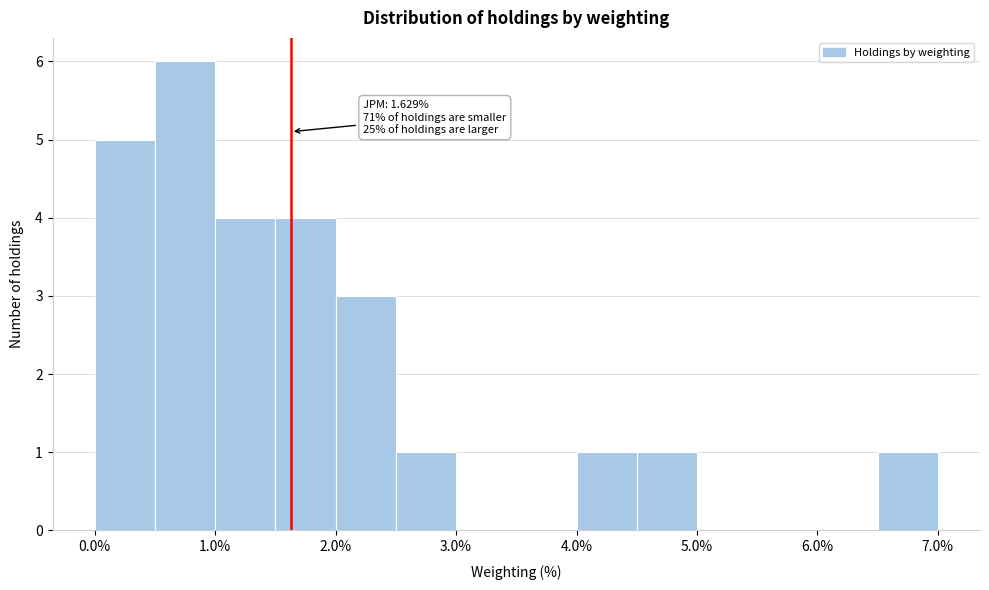

Which range on the x-axis has the tallest bar?

0.5 to 1.0